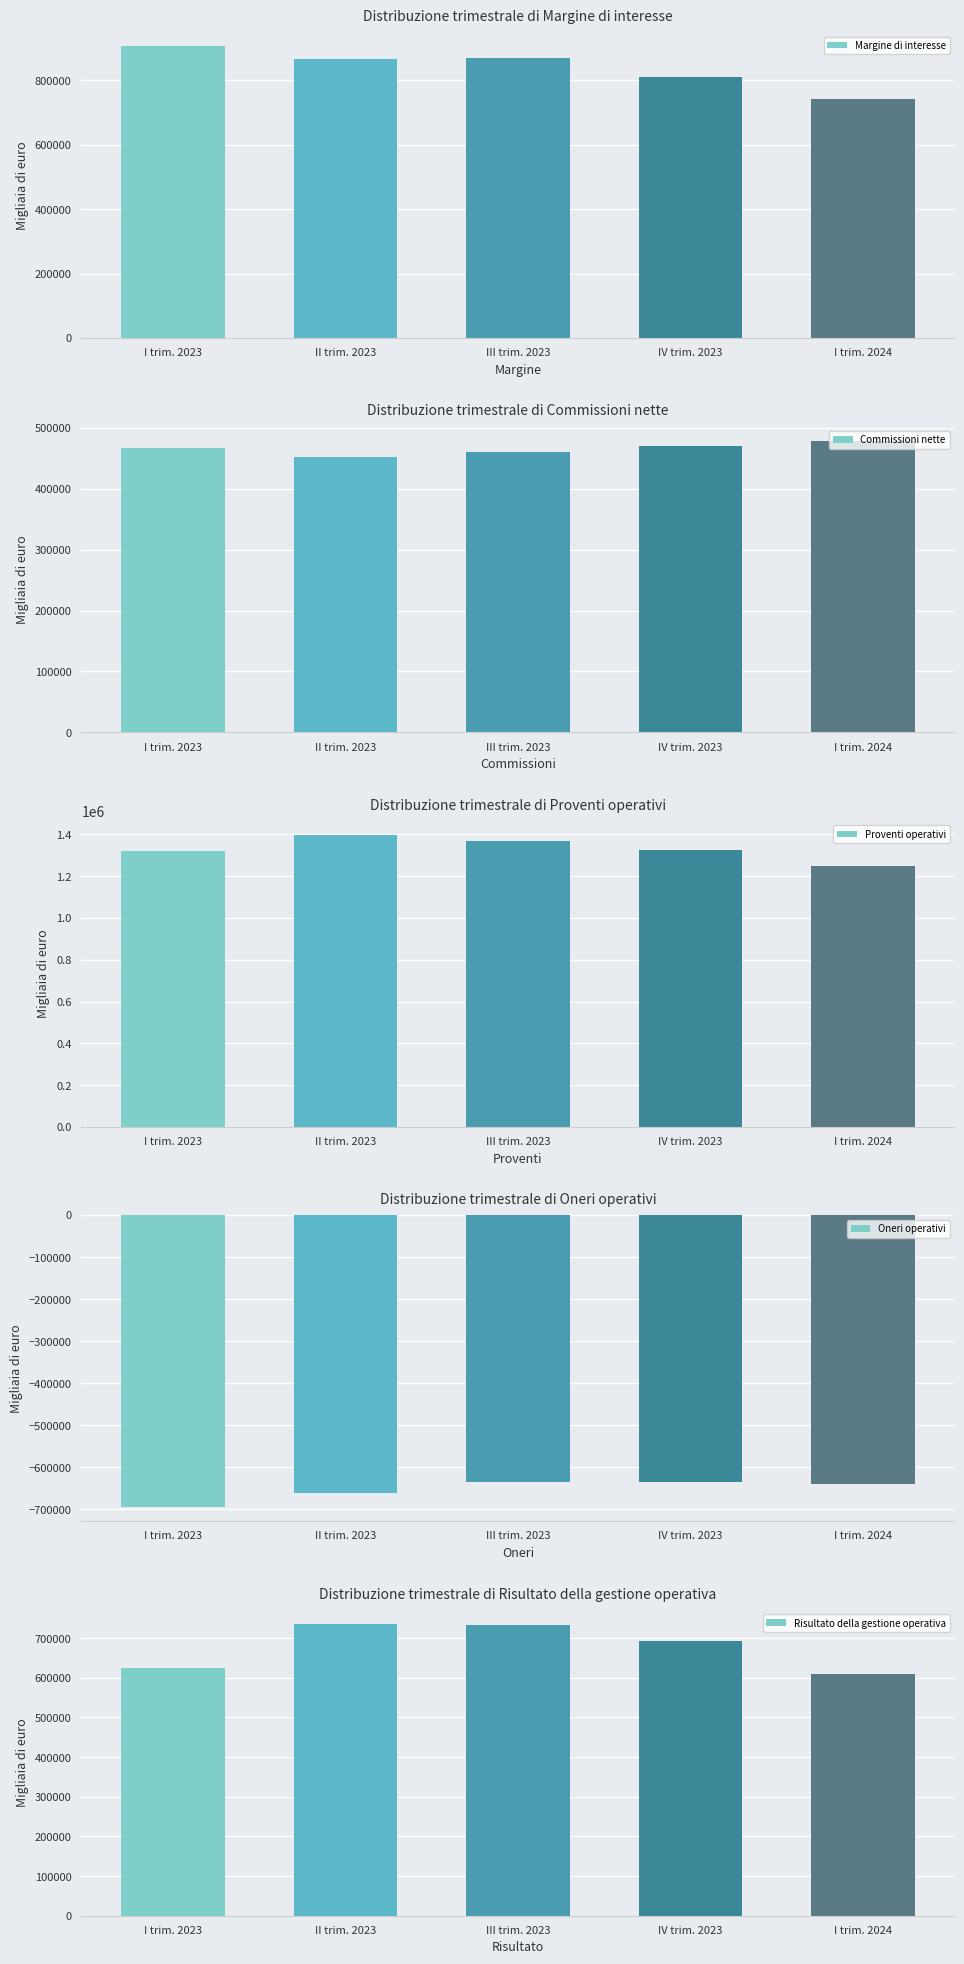

What is the difference between the maximum and minimum values in the Margine di interesse series?

162878